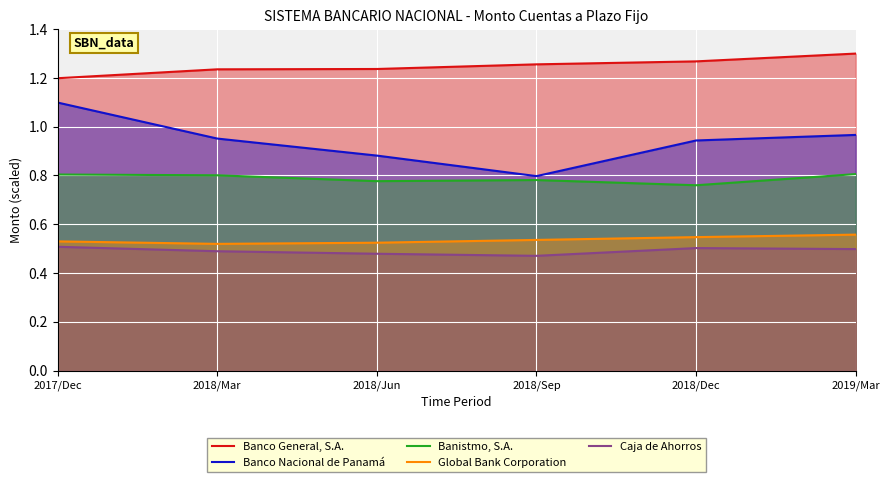

What are all the series names shown in the legend?

Banco General, S.A., Banco Nacional de Panamá, Banistmo, S.A., Global Bank Corporation, Caja de Ahorros